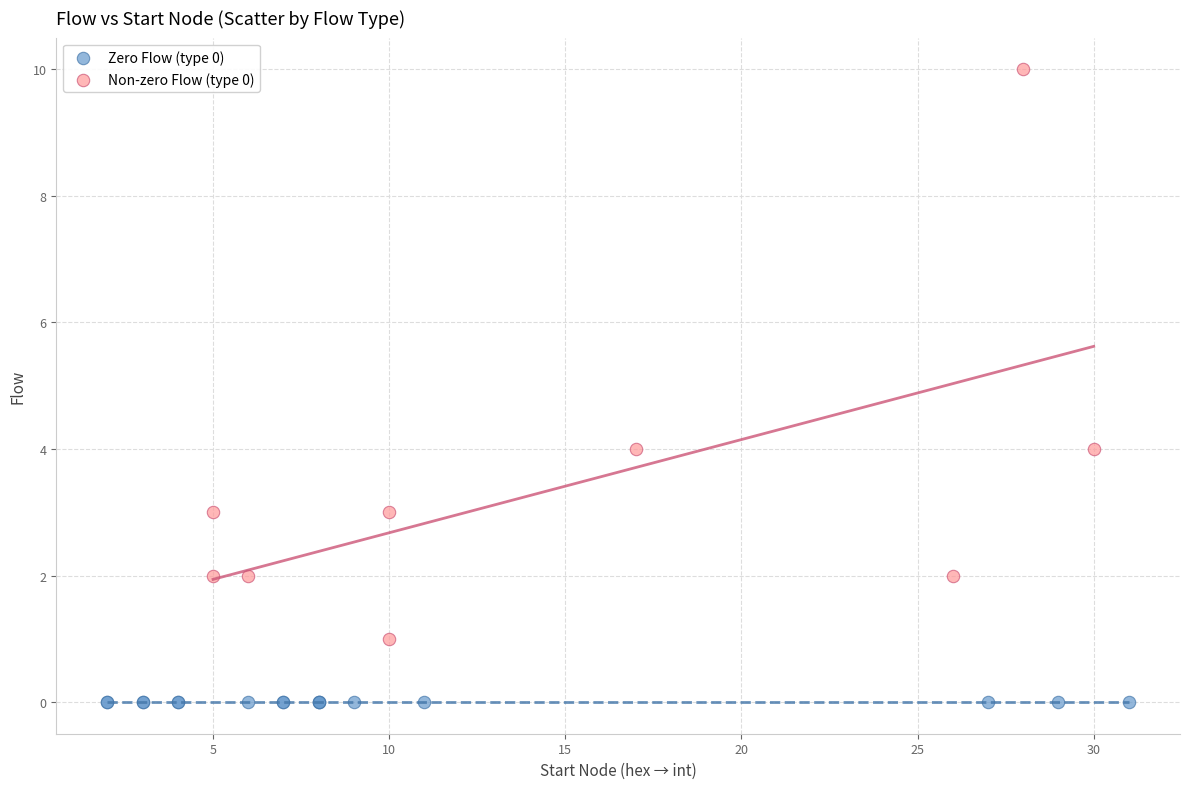

Which series contains the highest Y value?

Non-zero Flow (type 0)